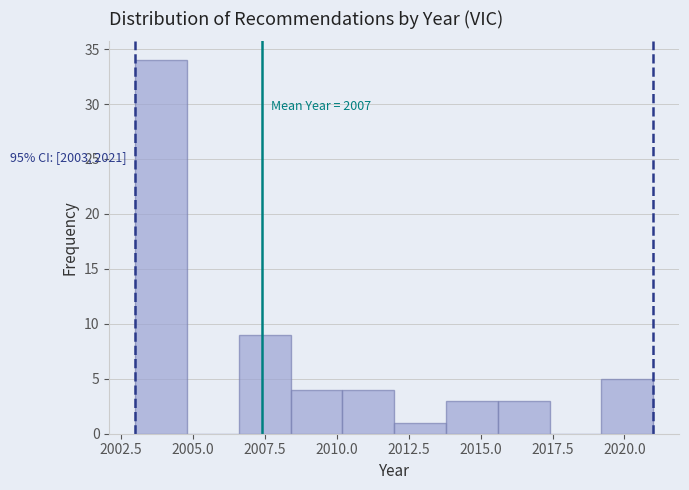

Read against the x-axis, roughly where is the centre of the tallest bar?

2004.0